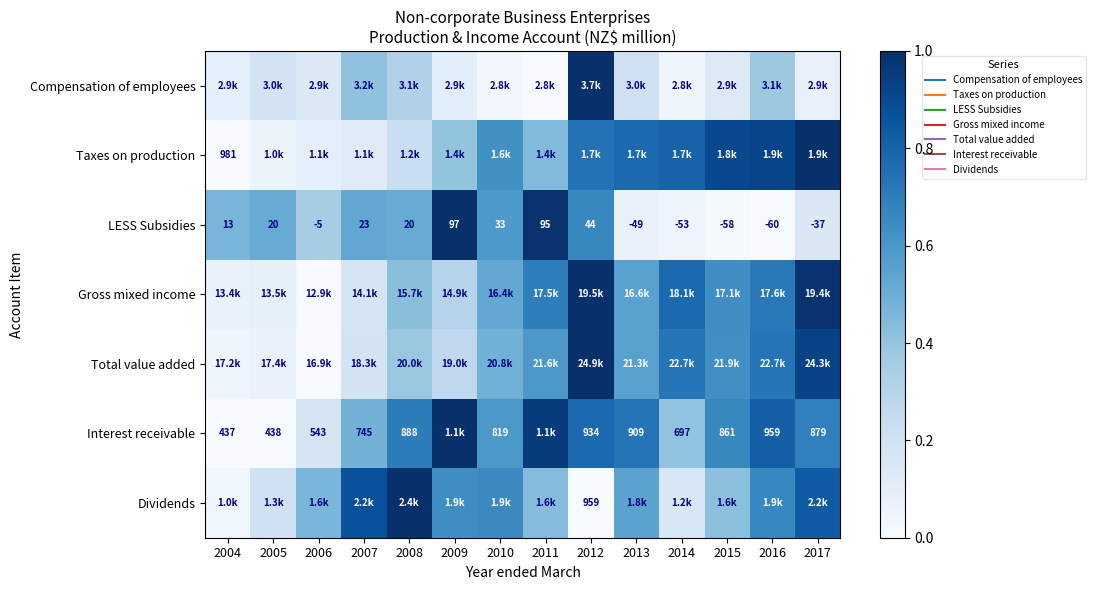

Between 2006 and 2015, which is larger?

2006